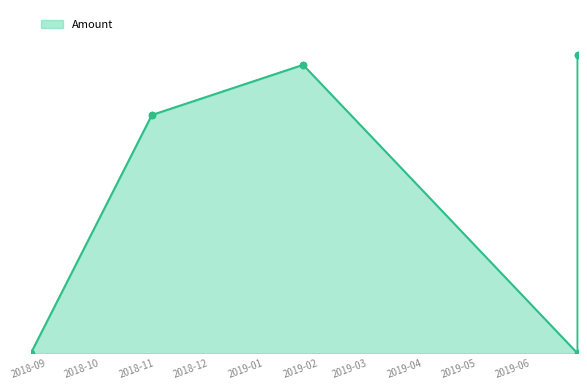

Which has a higher value, 2019-01-23 08:06:02 or 2018-10-29 21:50:24?

2019-01-23 08:06:02